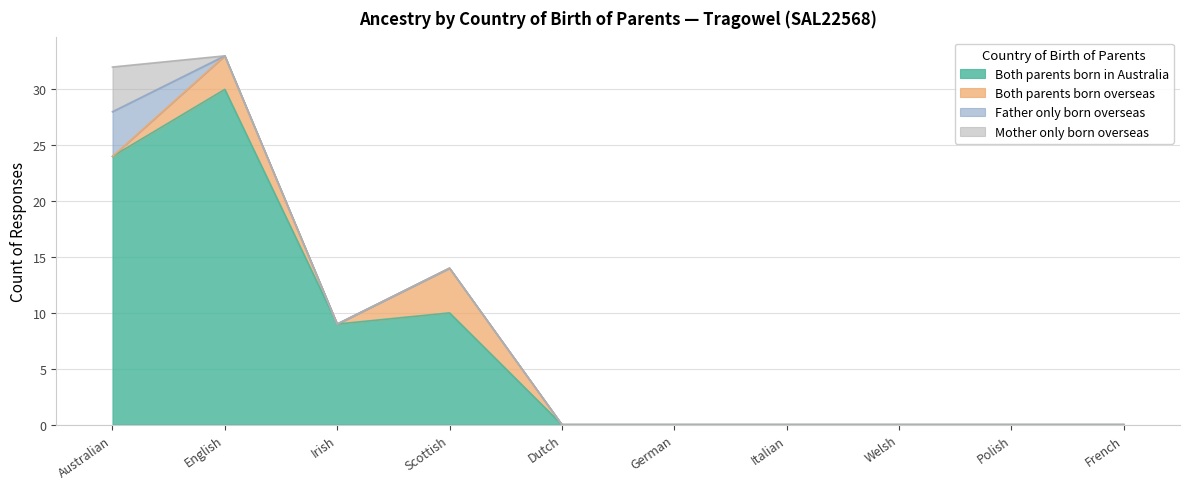

At which category does Both parents born in Australia reach its first local valley?

Irish